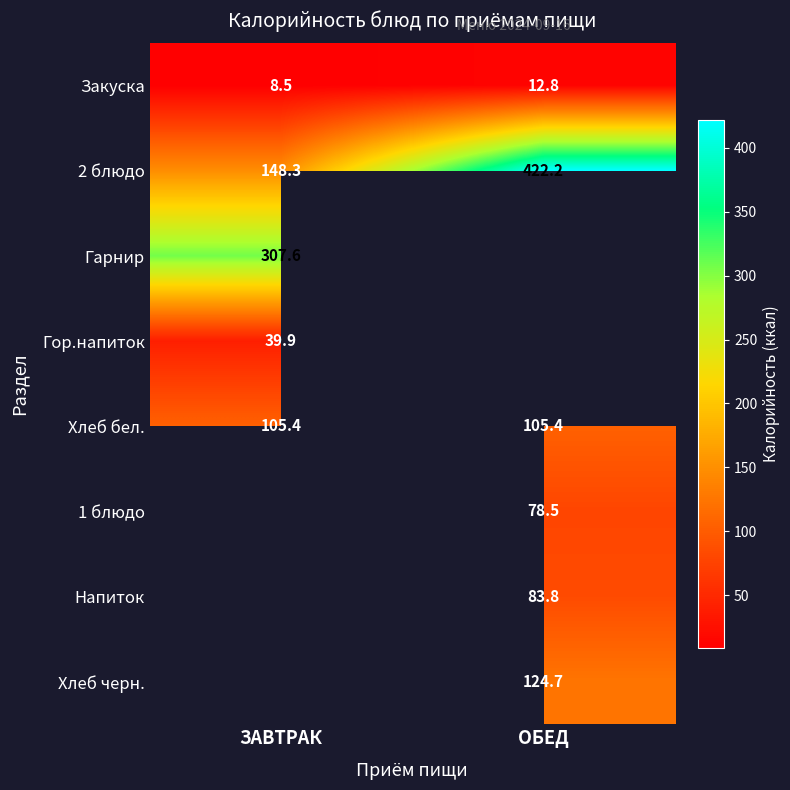

True or false: Хлеб черн. has a value of 39.0 at ОБЕД.

False